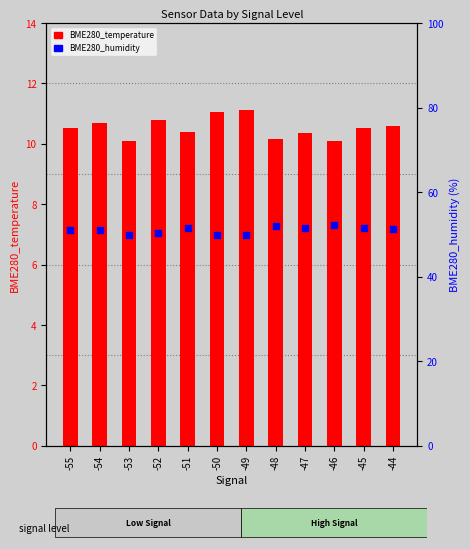

Which series reaches the minimum Y coordinate?

BME280_temperature